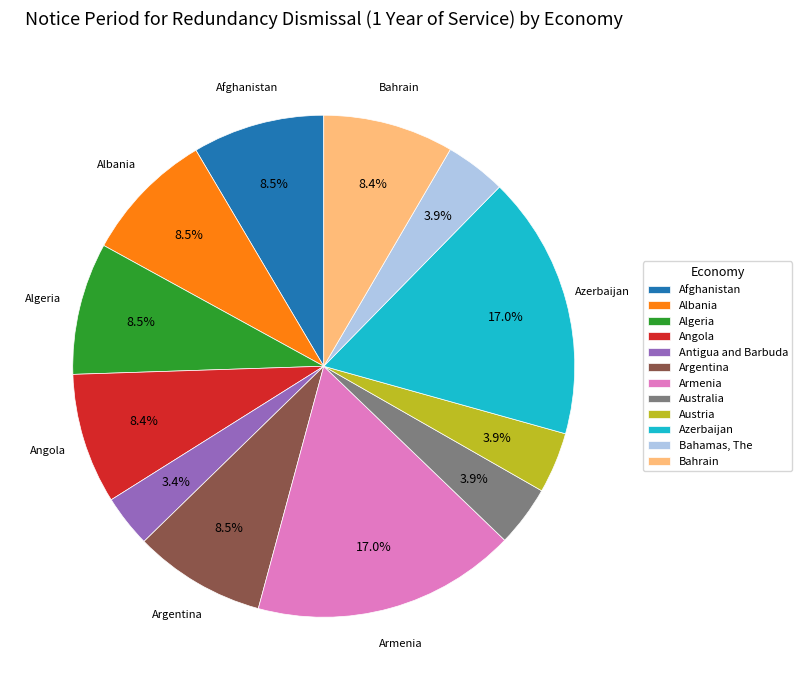

Does Afghanistan account for over 50% of the chart?

No